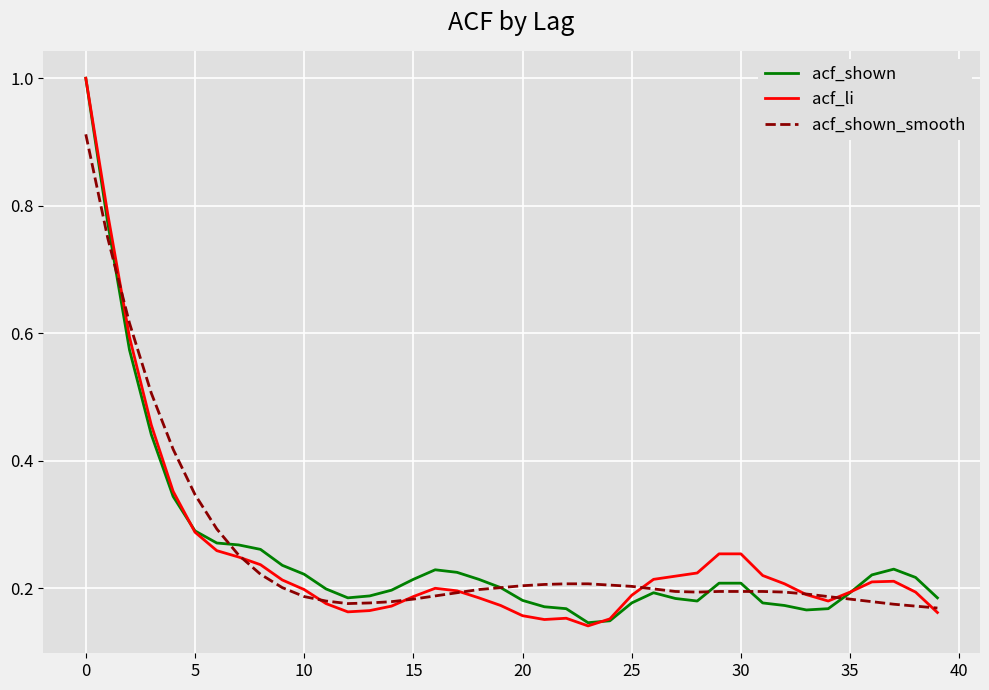

Does the chart display data point markers on the line(s)?

No